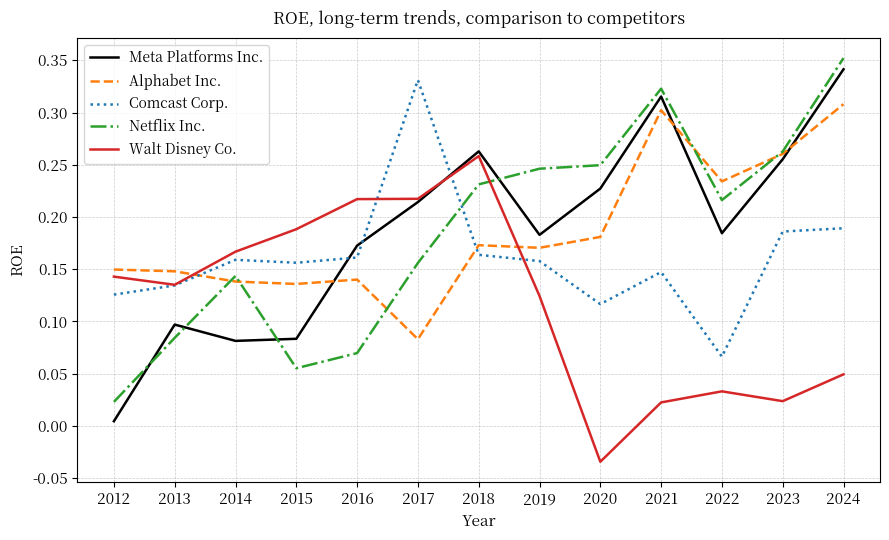

Does the chart display data point markers on the line(s)?

No